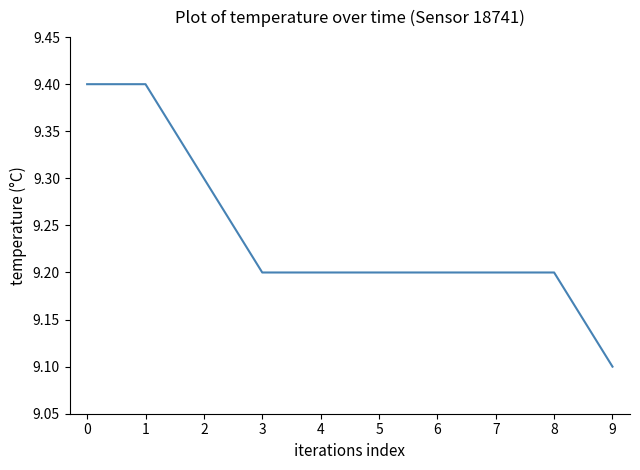

Is it true that the value at 0 is 16.6?

False